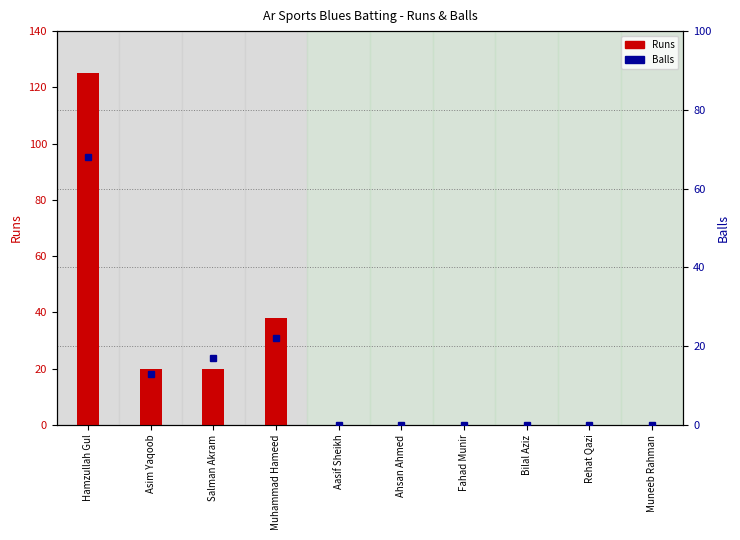

Reading left to right, list all the values displayed in this chart.

Runs: Hamzullah Gul=125	Asim Yaqoob=20	Salman Akram=20	Muhammad Hameed=38	Aasif Sheikh=0	Ahsan Ahmed=0	Fahad Munir=0	Bilal Aziz=0	Rehat Qazi=0	Muneeb Rahman=0
Balls: Hamzullah Gul=68	Asim Yaqoob=13	Salman Akram=17	Muhammad Hameed=22	Aasif Sheikh=0	Ahsan Ahmed=0	Fahad Munir=0	Bilal Aziz=0	Rehat Qazi=0	Muneeb Rahman=0